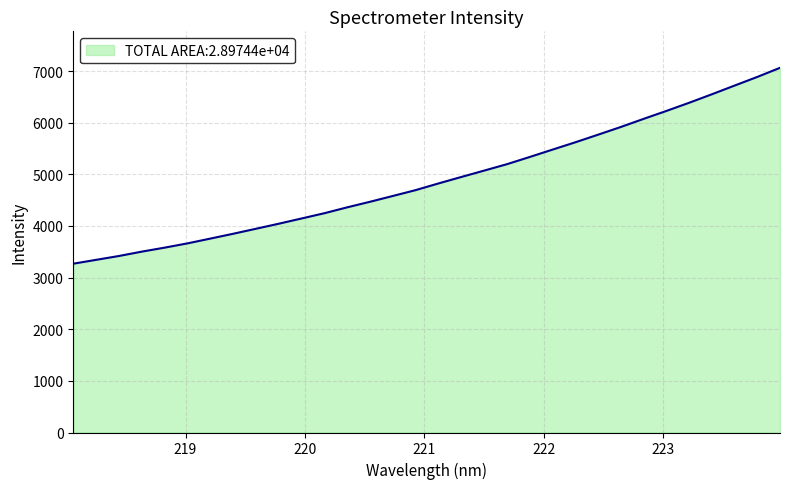

How many series are shown in this chart?

1